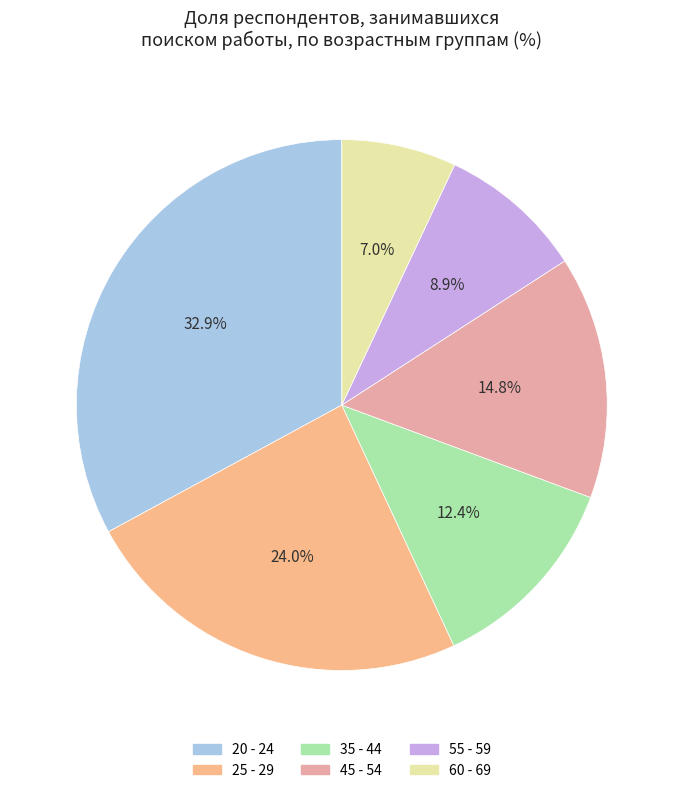

What is the smallest slice in the pie chart?

60 - 69